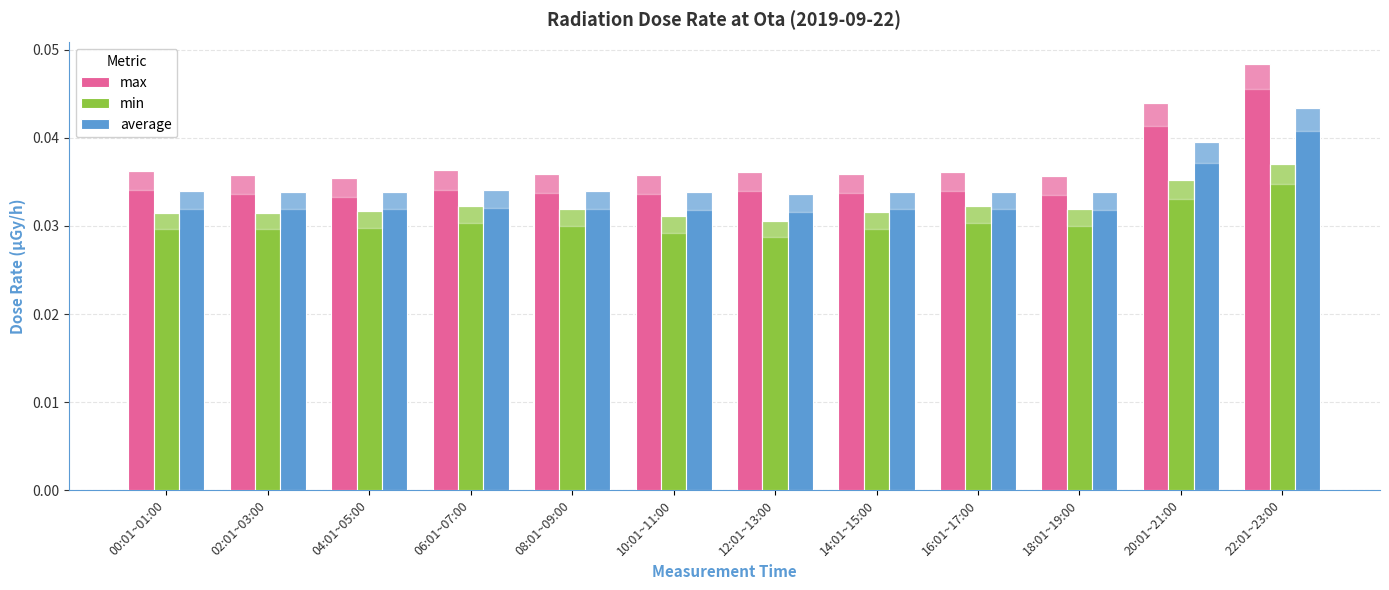

Which series has the widest spread of values?

max